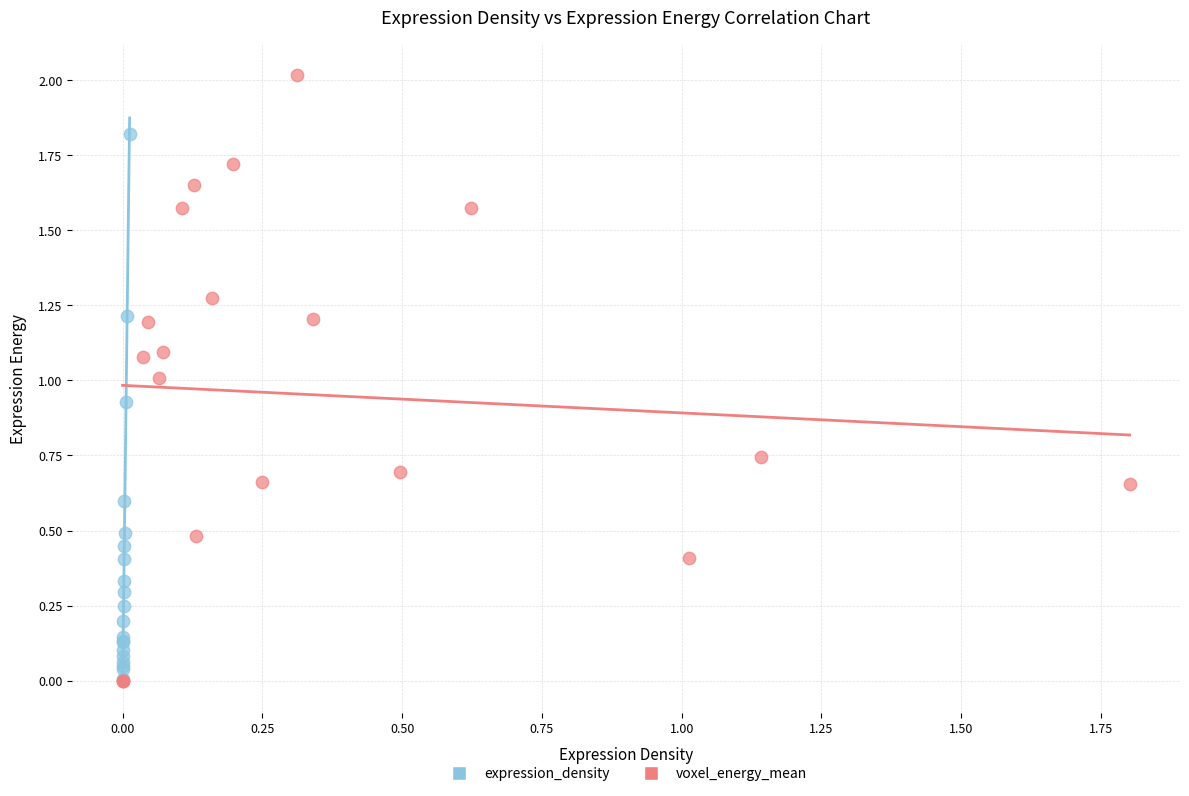

Which series reaches the maximum Y coordinate?

voxel_energy_mean